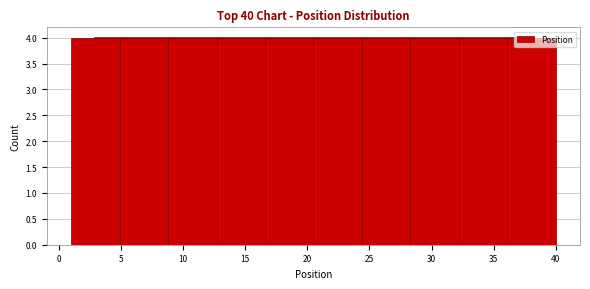

What is the height of the bar covering 1.0 to 4.9 on the x-axis? Neither the bar edges nor the heights are printed on the chart, so give them approximately, as read against the axes.

4